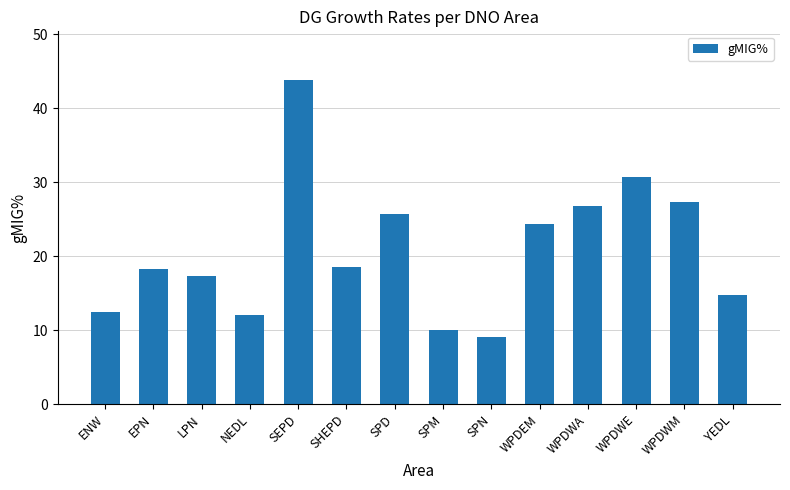

Is it true that the value at ENW is 5.3?

False